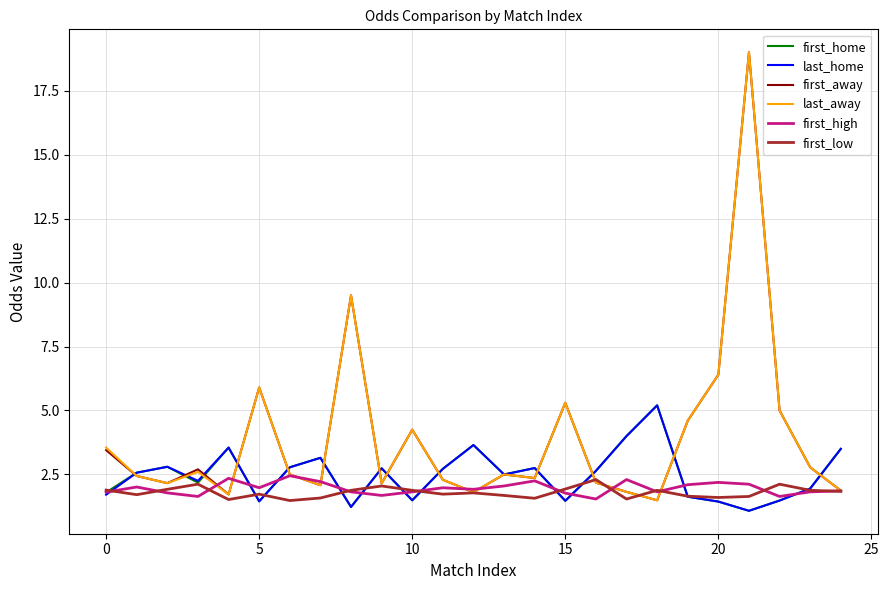

What is the minimum value for last_away?

1.5